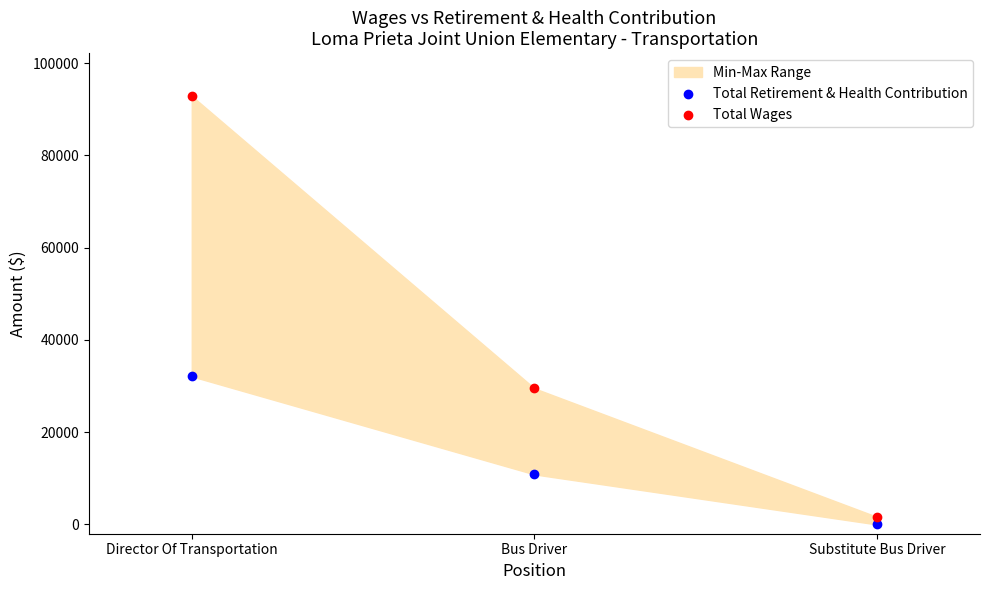

Which series has the widest spread of Y values?

Total Wages